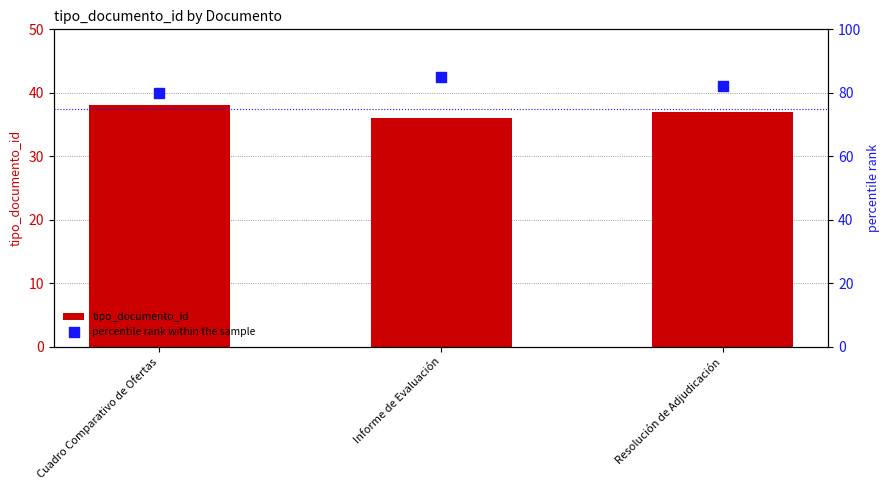

What is the total value across all series at Informe de Evaluación?

121